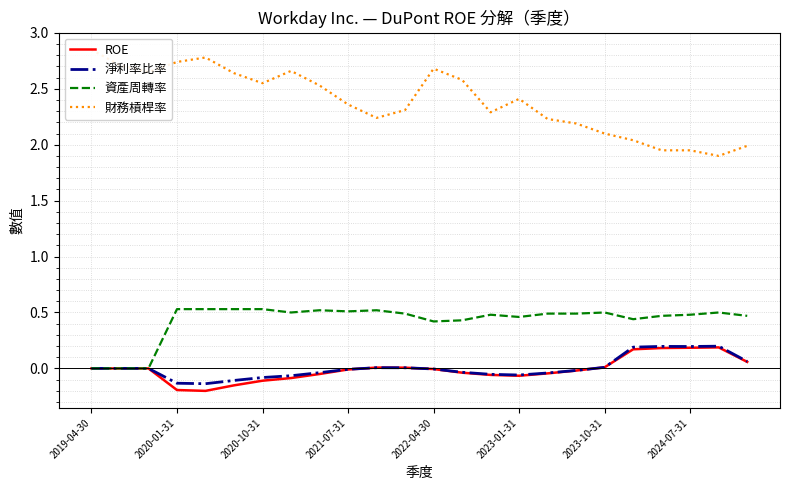

What is the highest value of the 資產周轉率 series?

0.5